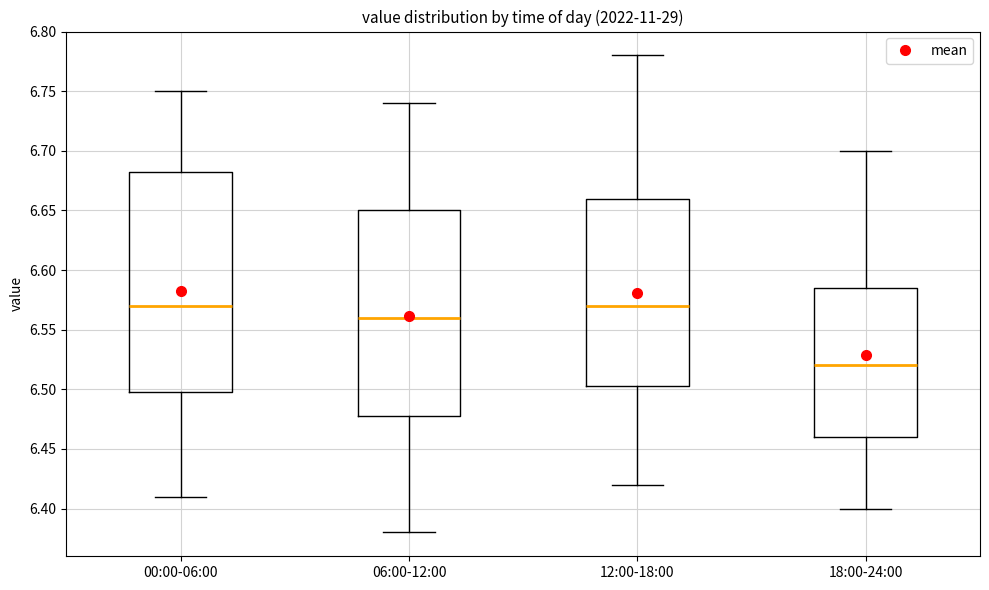

Reading left to right, read every box against the y-axis: the position of its median line, the range the box covers, and the ends of its whiskers. The values are not printed on the chart, so give them approximately, as read against the axis.

00:00-06:00: median 6.570, box 6.500 to 6.685, whiskers 6.410 to 6.750
06:00-12:00: median 6.560, box 6.480 to 6.650, whiskers 6.380 to 6.740
12:00-18:00: median 6.570, box 6.505 to 6.660, whiskers 6.420 to 6.780
18:00-24:00: median 6.520, box 6.460 to 6.585, whiskers 6.400 to 6.700